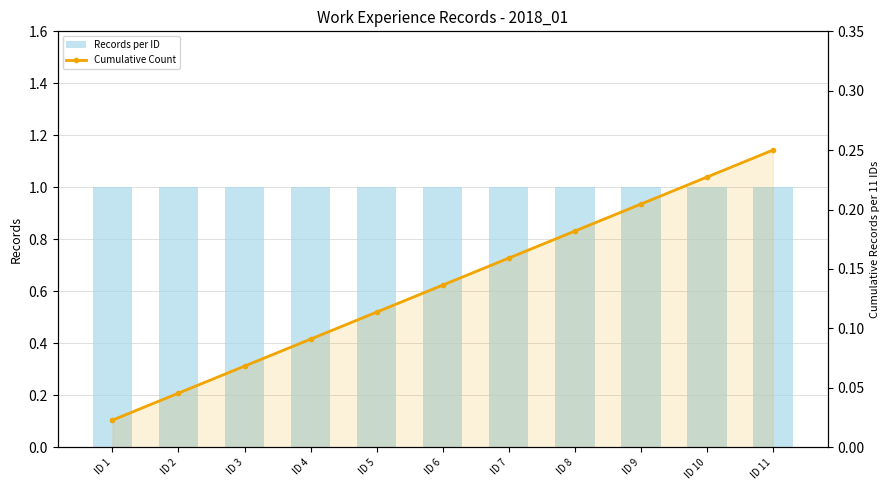

At which label does Records per ID reach its minimum?

ID 1